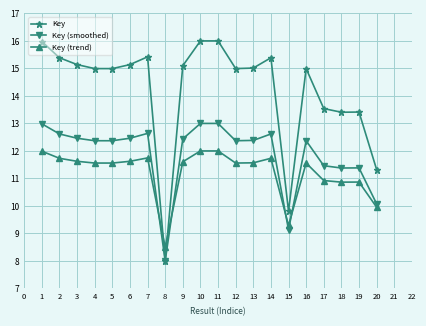

Does the chart have visible grid lines?

Yes